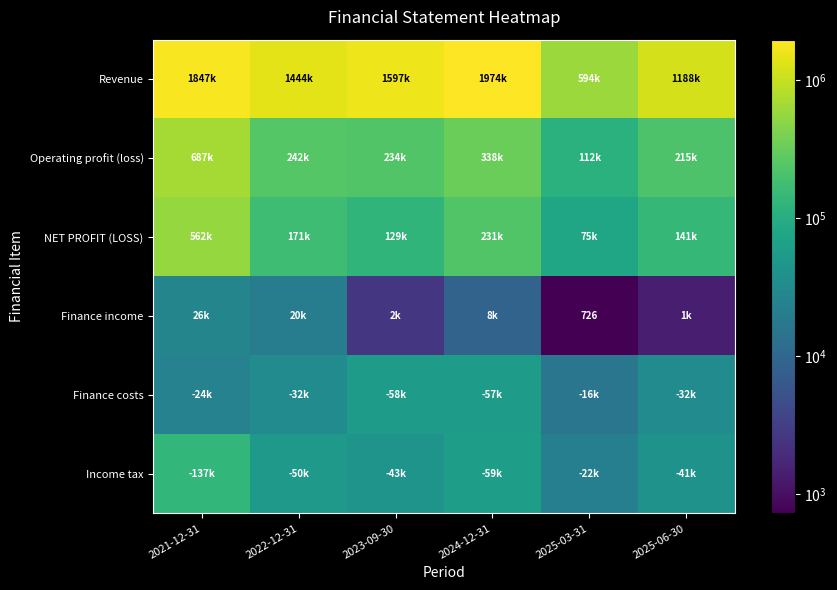

The Income tax series shows 21072 at 2024-12-31. True or false?

False